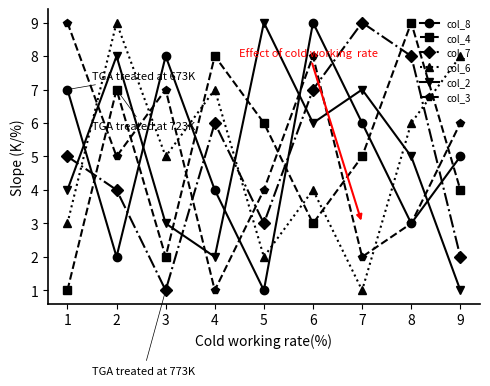

Which series ends up on top after the final intersection of col_7 and col_2?

col_7